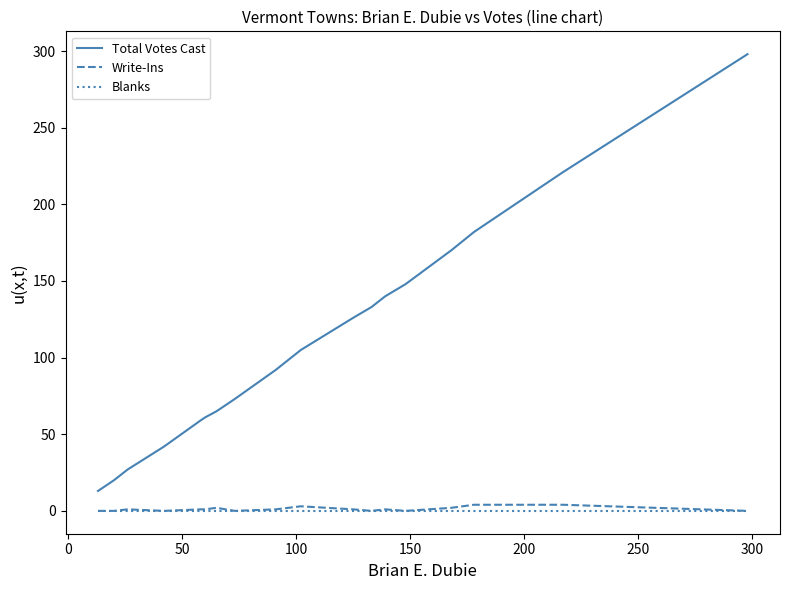

True or false: Write-Ins and Total Votes Cast cross at least once.

False